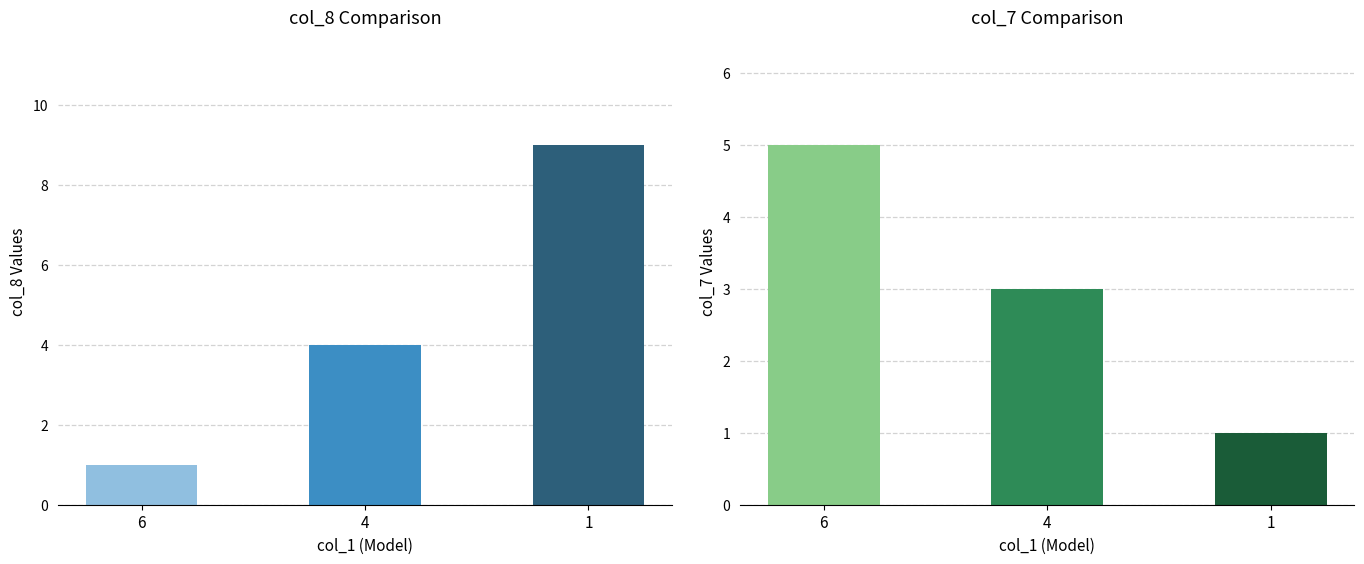

Reading left to right, extract all data points from this chart.

col_8: 6=1	4=4	1=9
col_7: 6=5	4=3	1=1